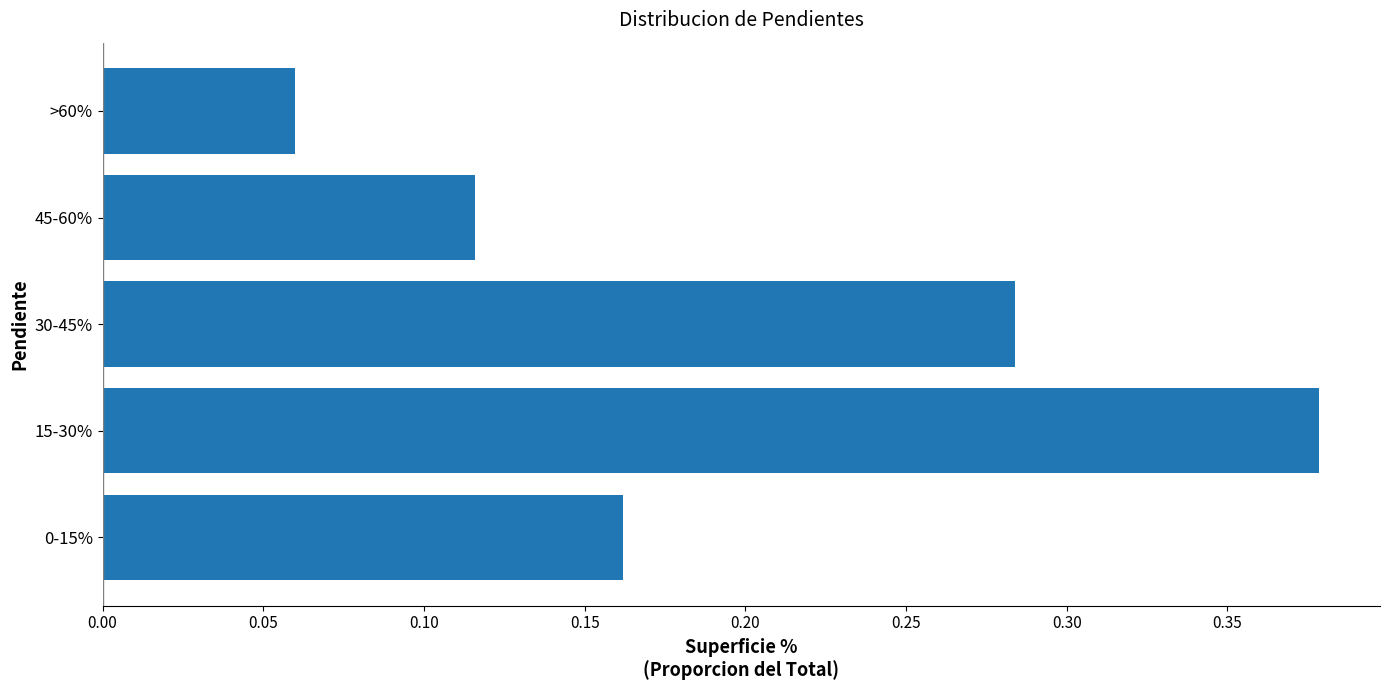

Is it true that the value at 45-60% is 0.0?

False